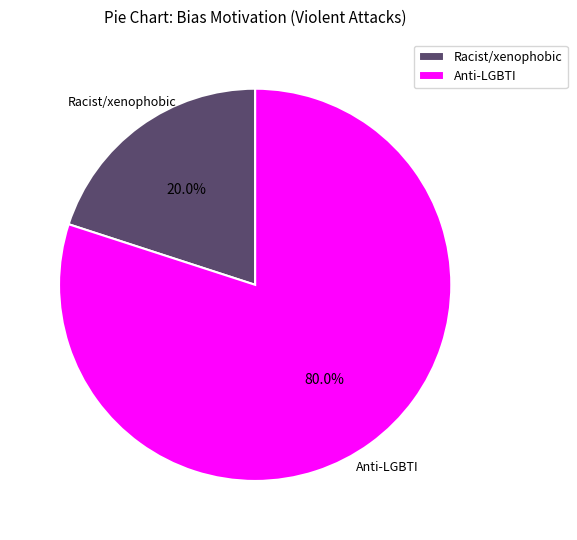

How many segments does this pie chart have?

2